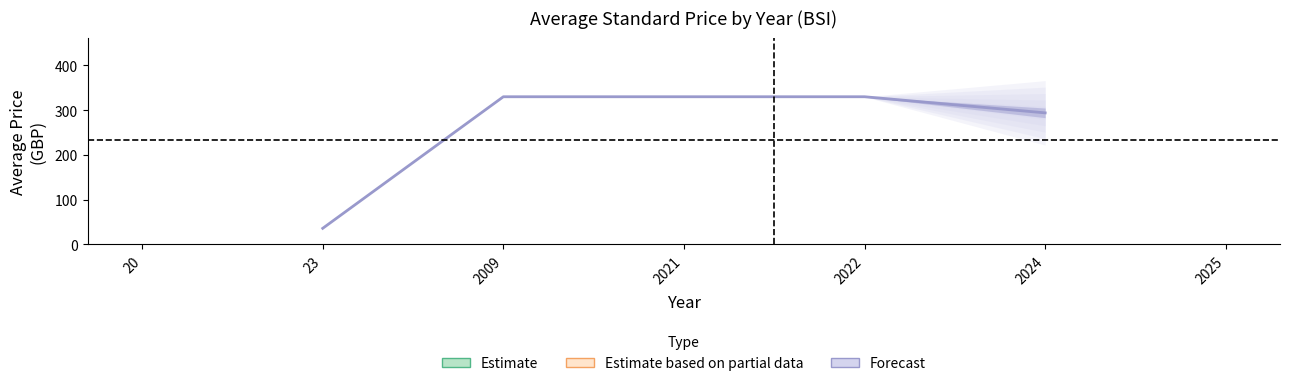

True or false: the data has more than 2 interior local peaks.

False